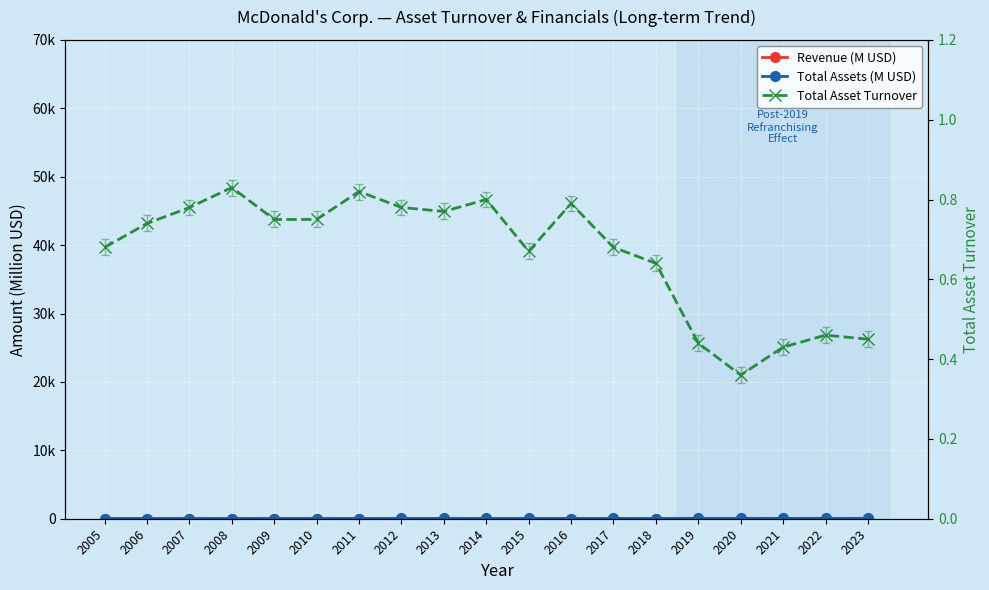

List the series in order of their peak value, lowest first.

Total Asset Turnover, Revenue (M USD), Total Assets (M USD)